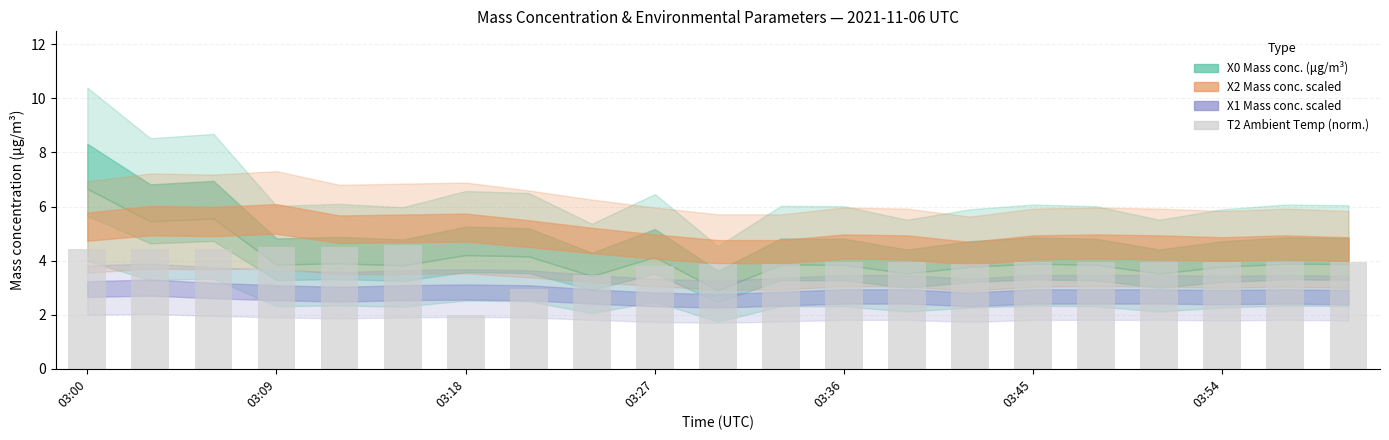

What is the value of the 17th bar from the left?

4.0